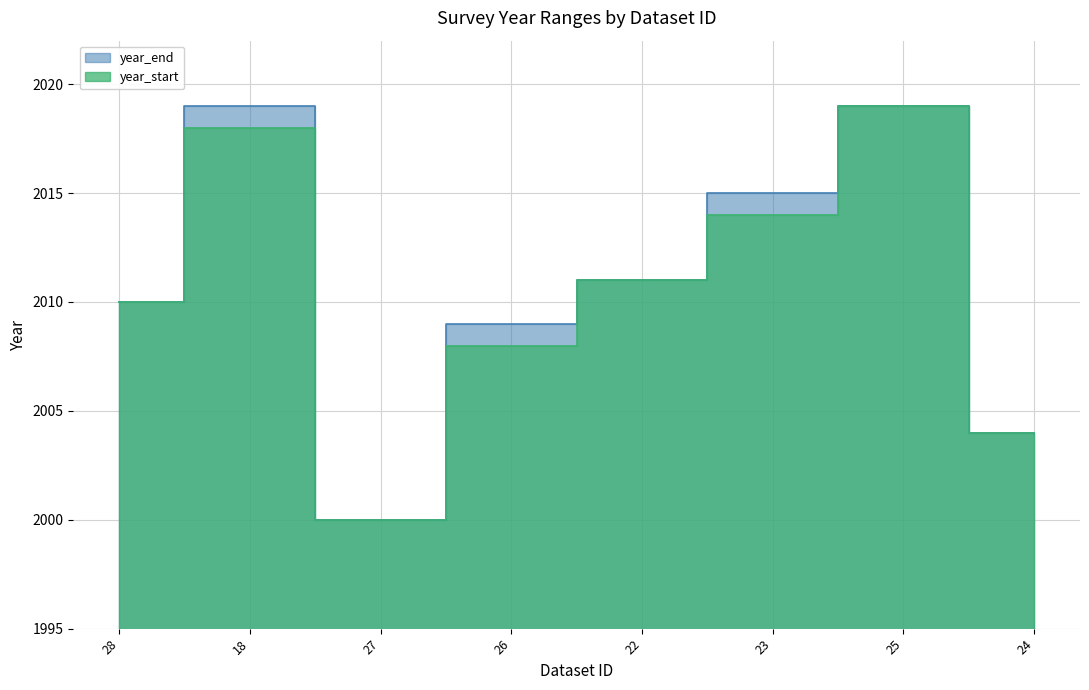

True or false: year_end has a value of 2019 at 18.

True